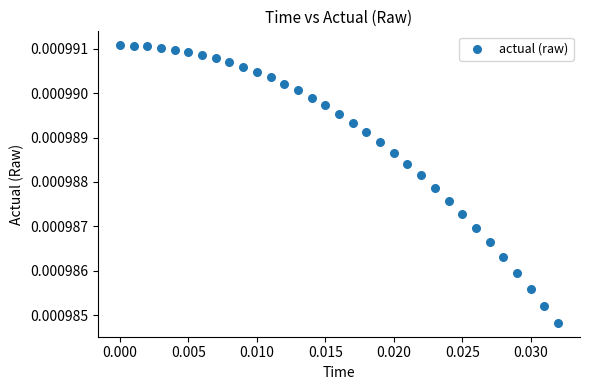

Count the number of points in this scatter plot.

33